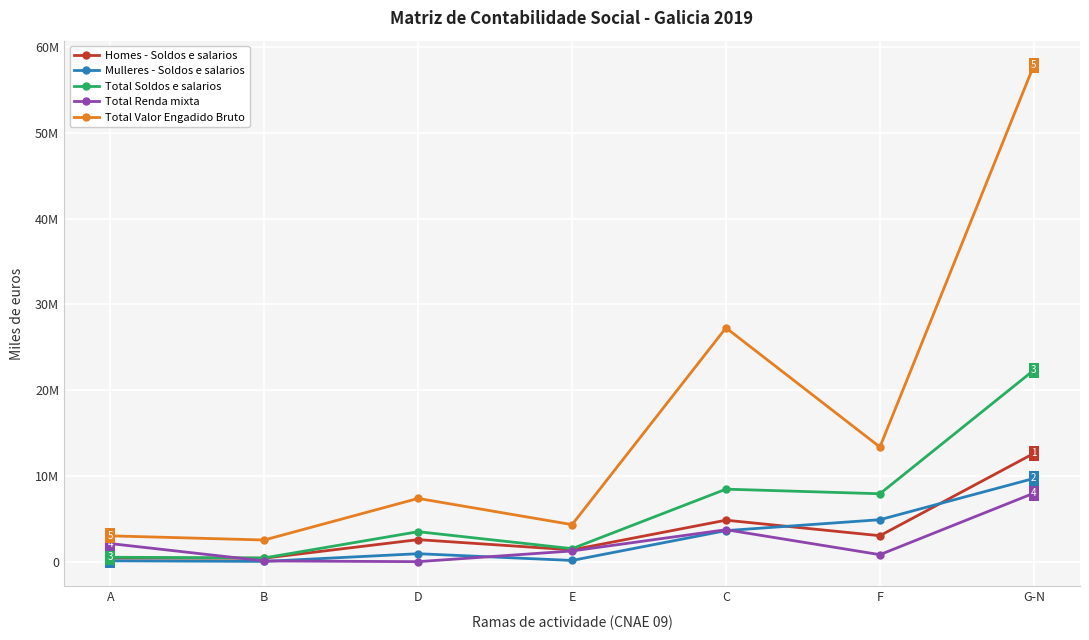

What are all the series names shown in the legend?

Homes - Soldos e salarios, Mulleres - Soldos e salarios, Total Soldos e salarios, Total Renda mixta, Total Valor Engadido Bruto